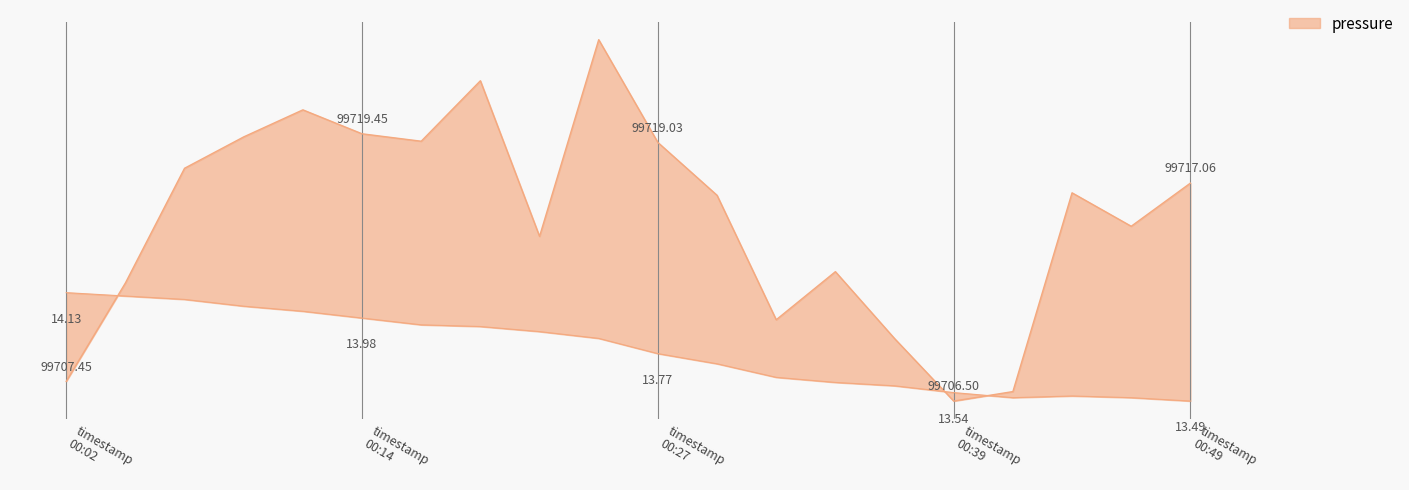

At which category is the sum across all series the highest?

9